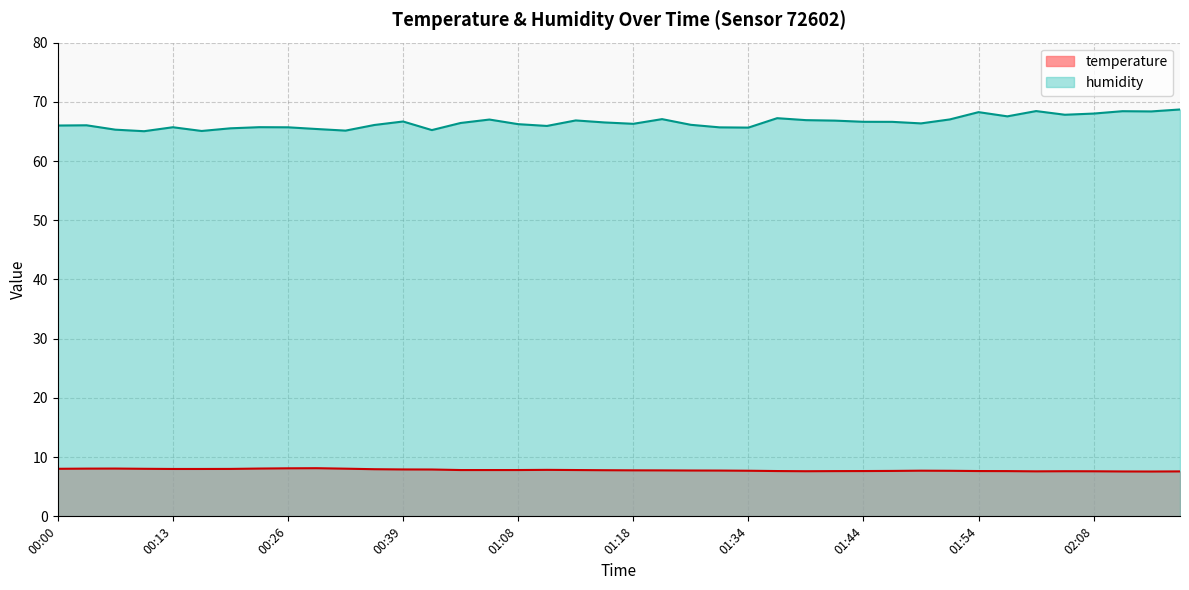

What is the sum of the temperature values at 01:29 and 00:15?

15.7